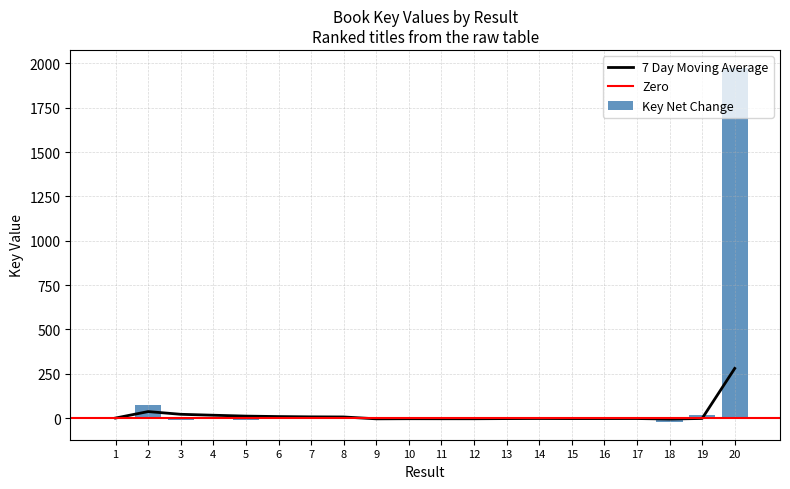

Which label corresponds to the largest value in the chart?

20